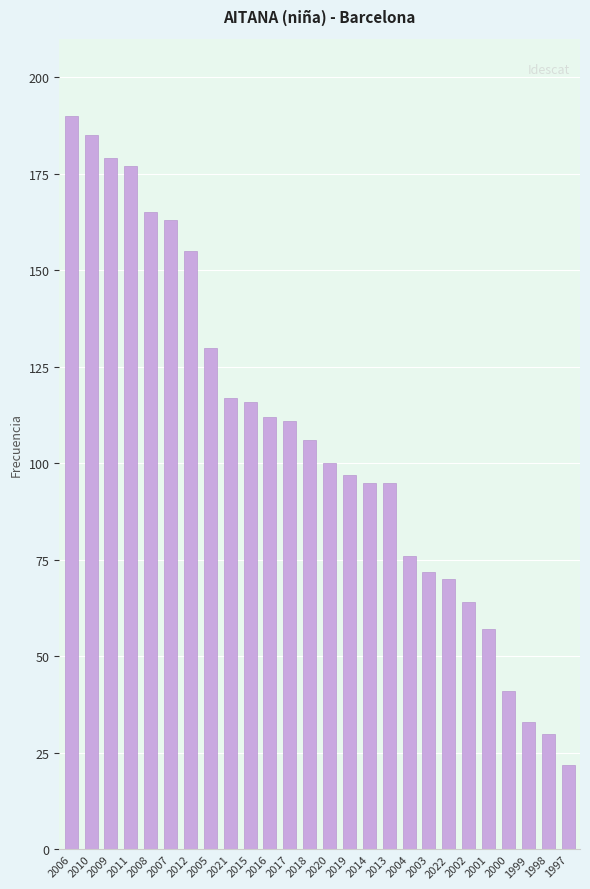

True or false: the data shows 263 at 2006.

False